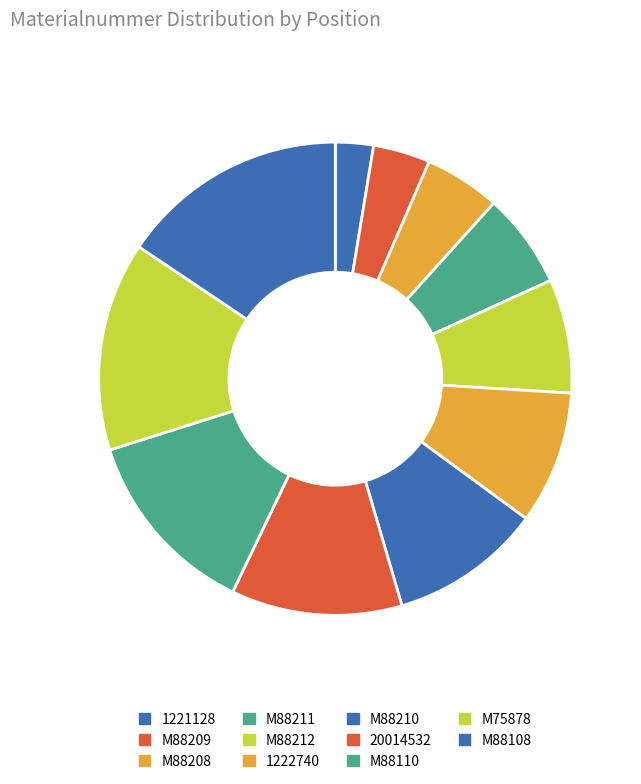

How many slices are in this pie chart?

11